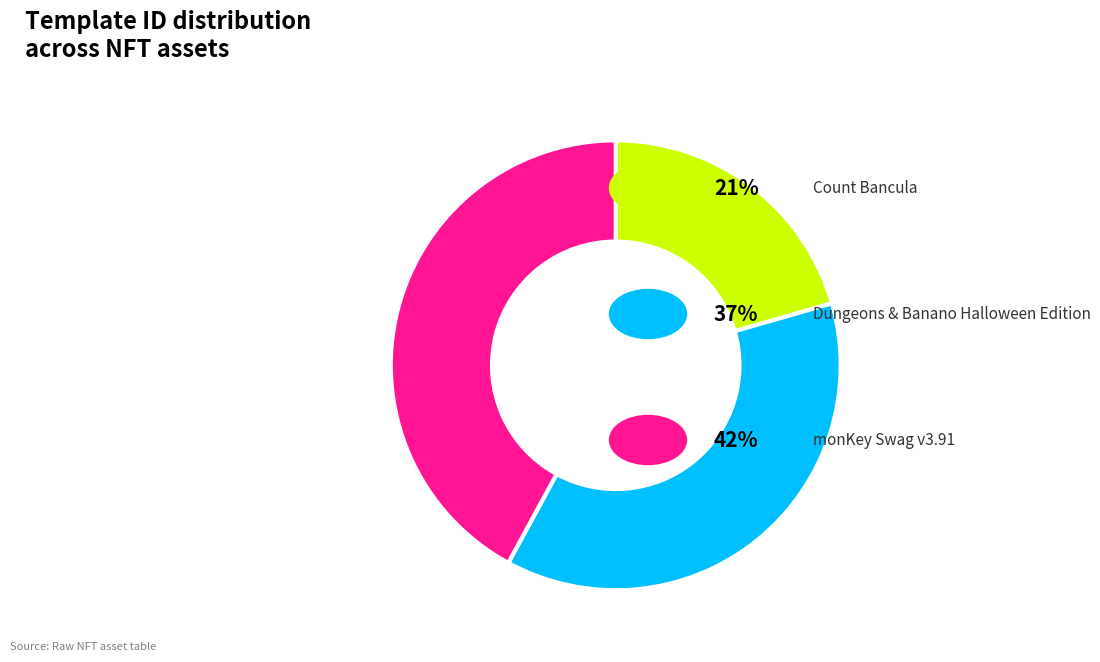

Does any single category account for the majority?

No